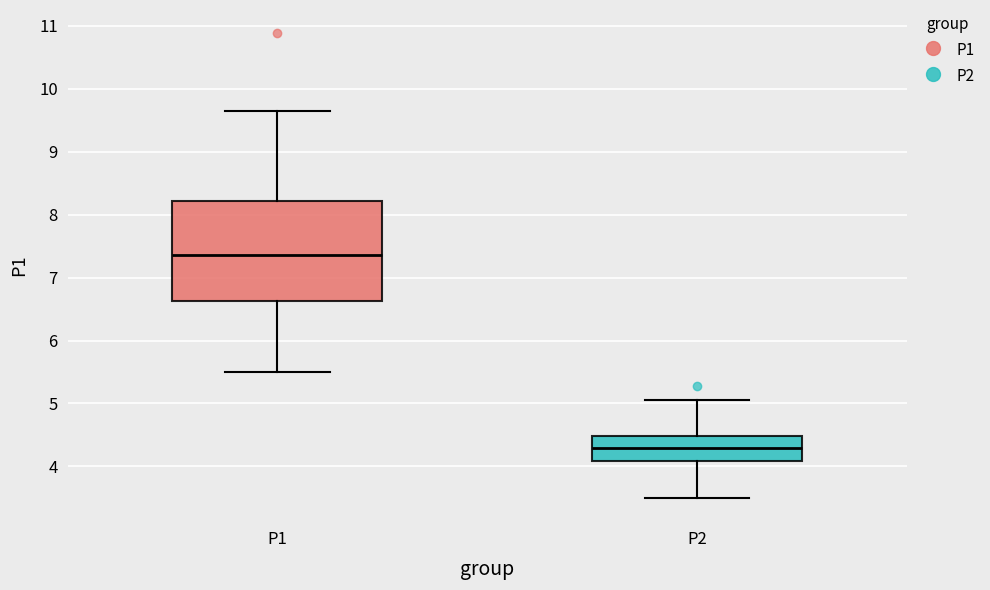

Which box has the lowest median line?

P2